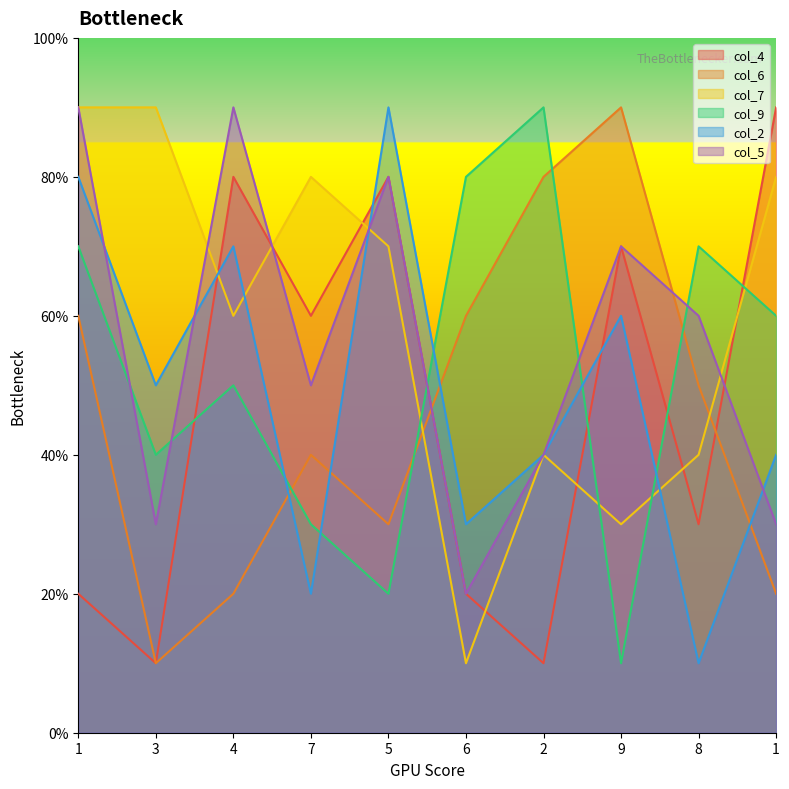

Reading left to right, list all the values displayed in this chart.

col_4: 2	1	8	6	8	2	1	7	3	9
col_6: 6	1	2	4	3	6	8	9	5	2
col_7: 9	9	6	8	7	1	4	3	4	8
col_9: 7	4	5	3	2	8	9	1	7	6
col_2: 8	5	7	2	9	3	4	6	1	4
col_5: 9	3	9	5	8	2	4	7	6	3